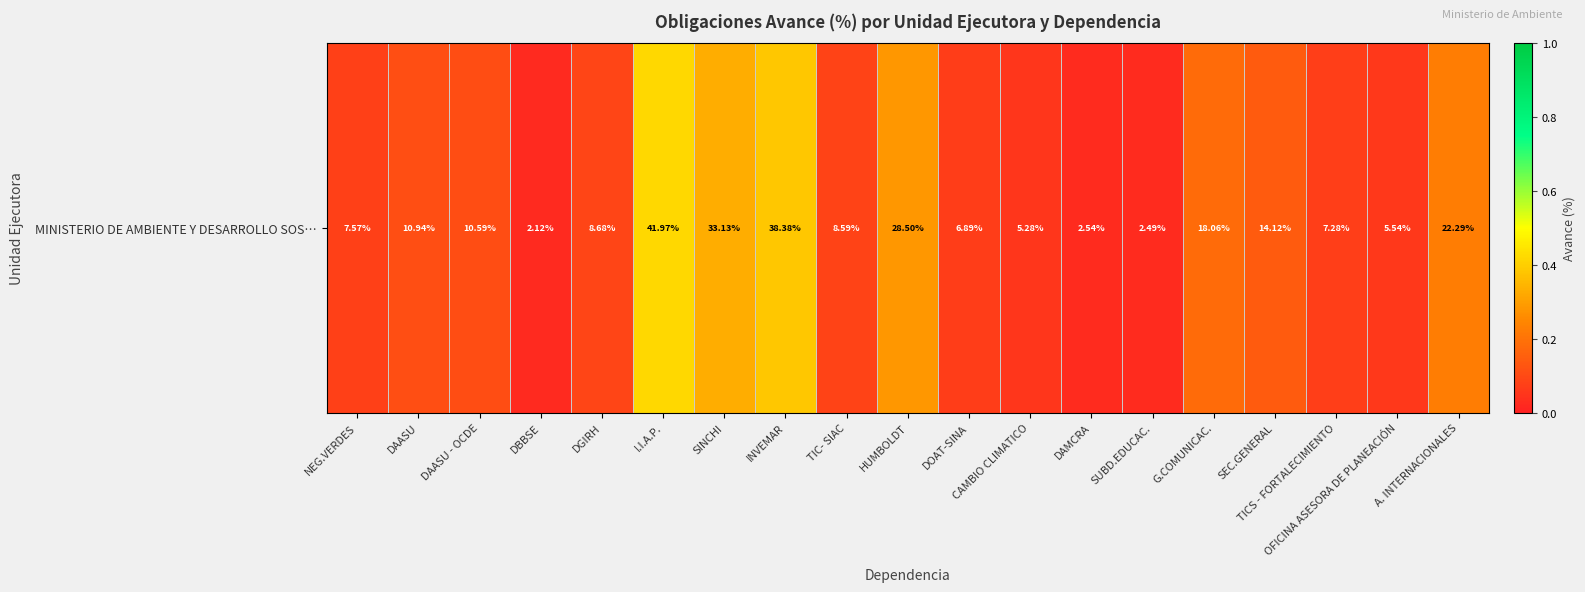

What is the difference between the maximum and minimum values?

0.4